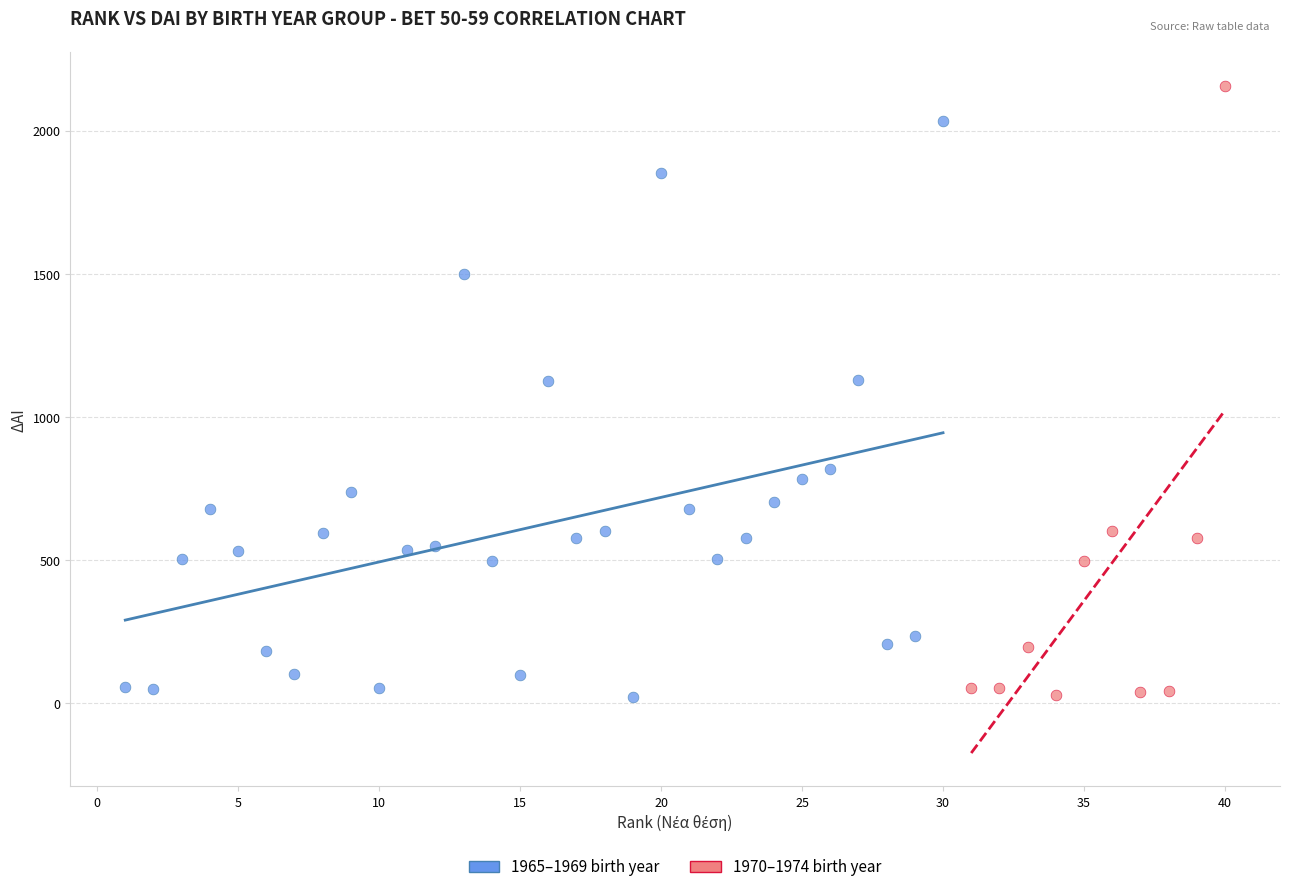

Which series contains the highest Y value?

1970–1974 birth year